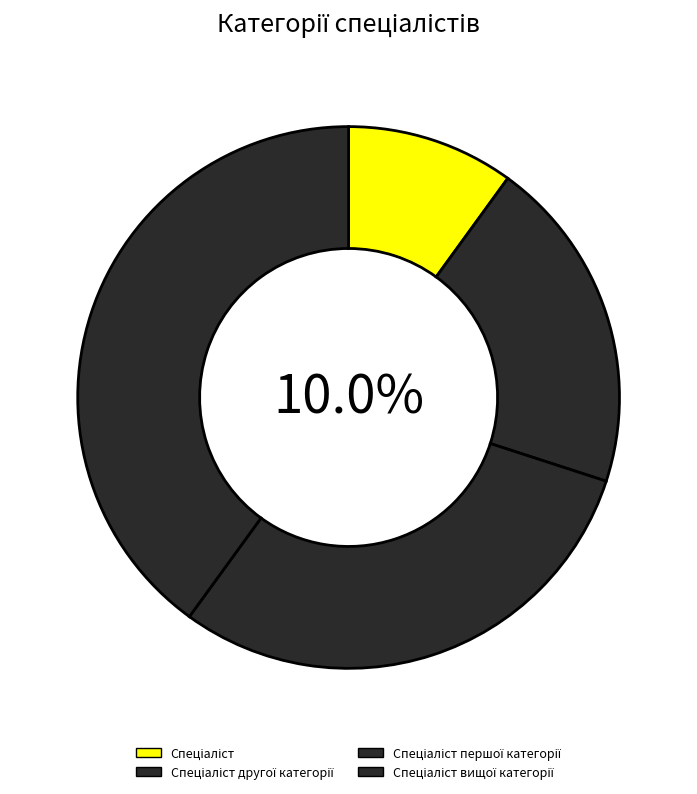

Rank the categories by value from lowest to highest.

Спеціаліст, Спеціаліст другої категорії, Спеціаліст першої категорії, Спеціаліст вищої категорії